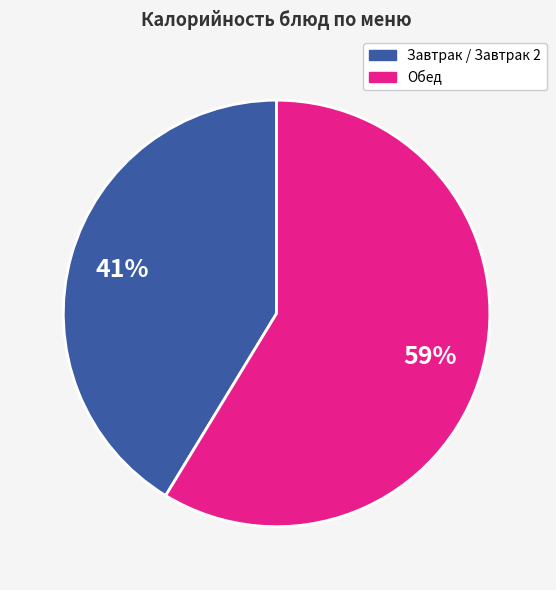

Is there any slice that represents more than half of the pie?

Yes